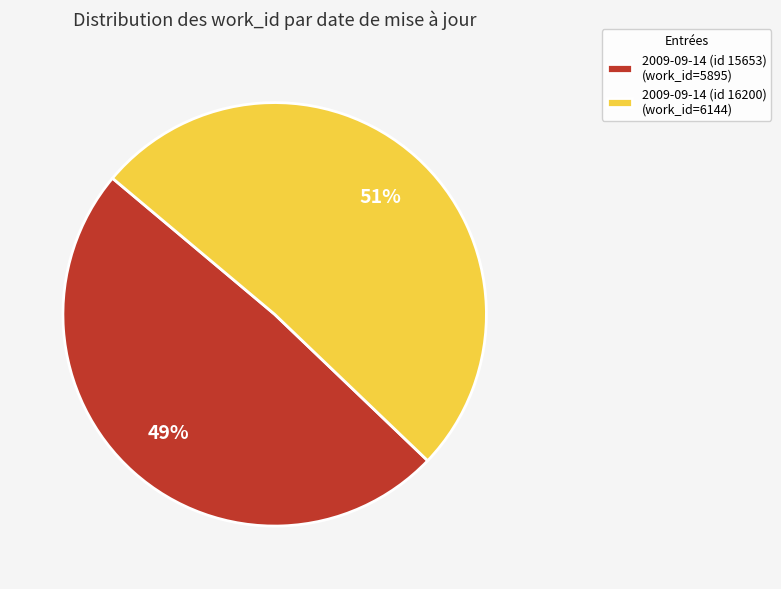

What is the ratio of the value at 2009-09-14 (id 15653) to the value at 2009-09-14 (id 16200)?

1.0